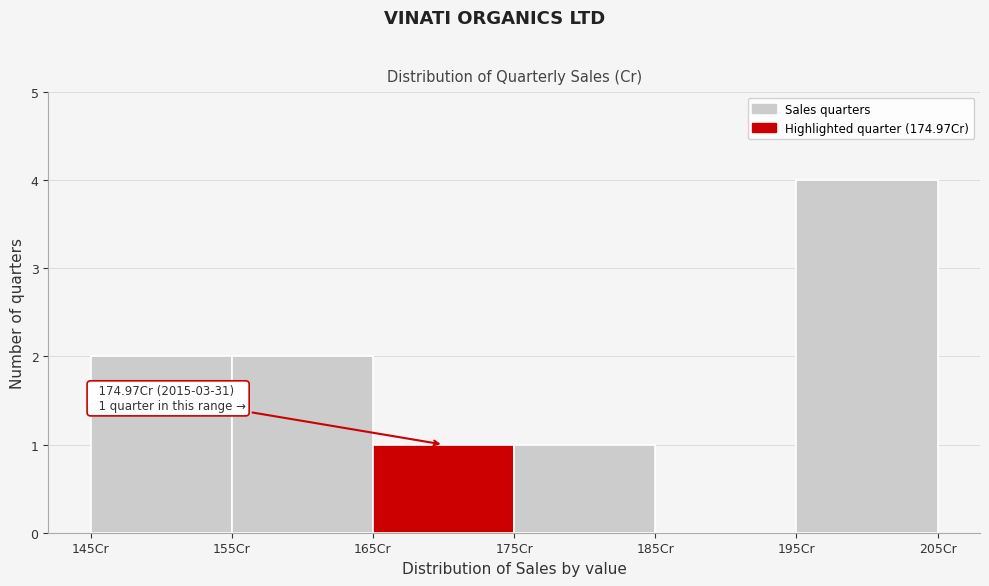

Over which range of the x-axis is the bar tallest?

195 to 205